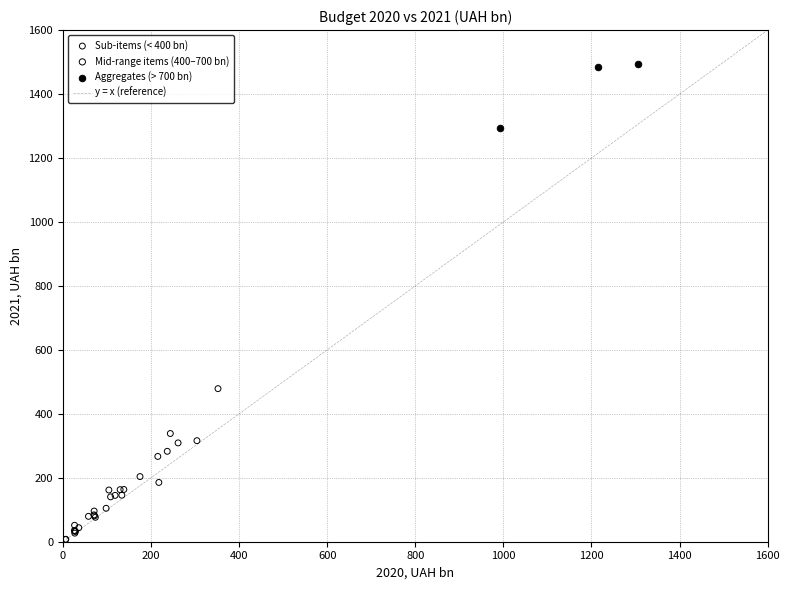

Which series contains the lowest Y value?

Sub-items (< 400 bn)